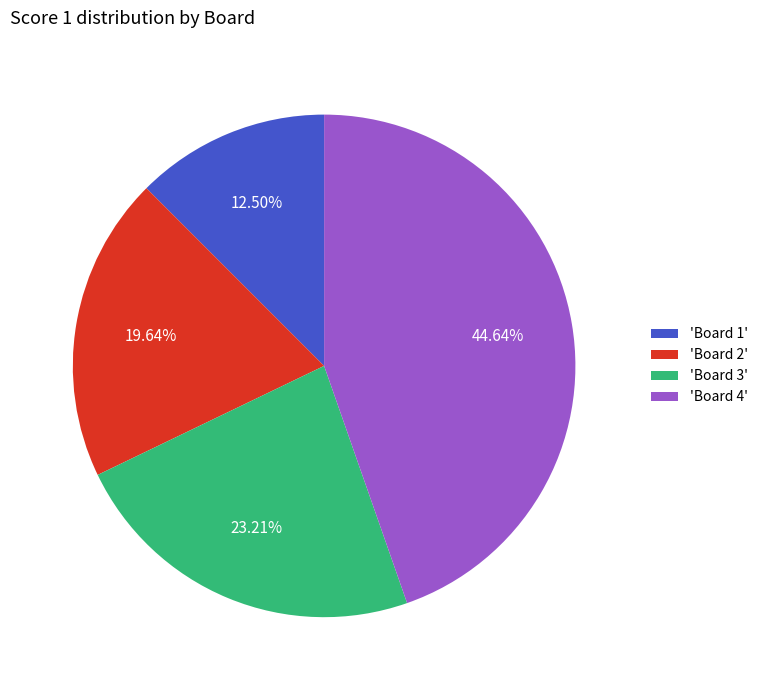

Does any single category account for the majority?

No